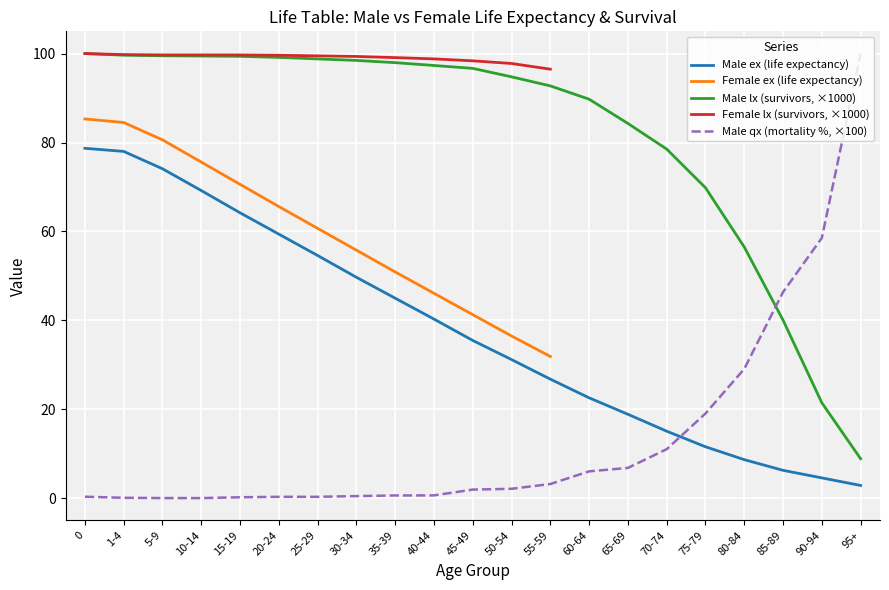

What is the sum of all Male lx values?

1723.2